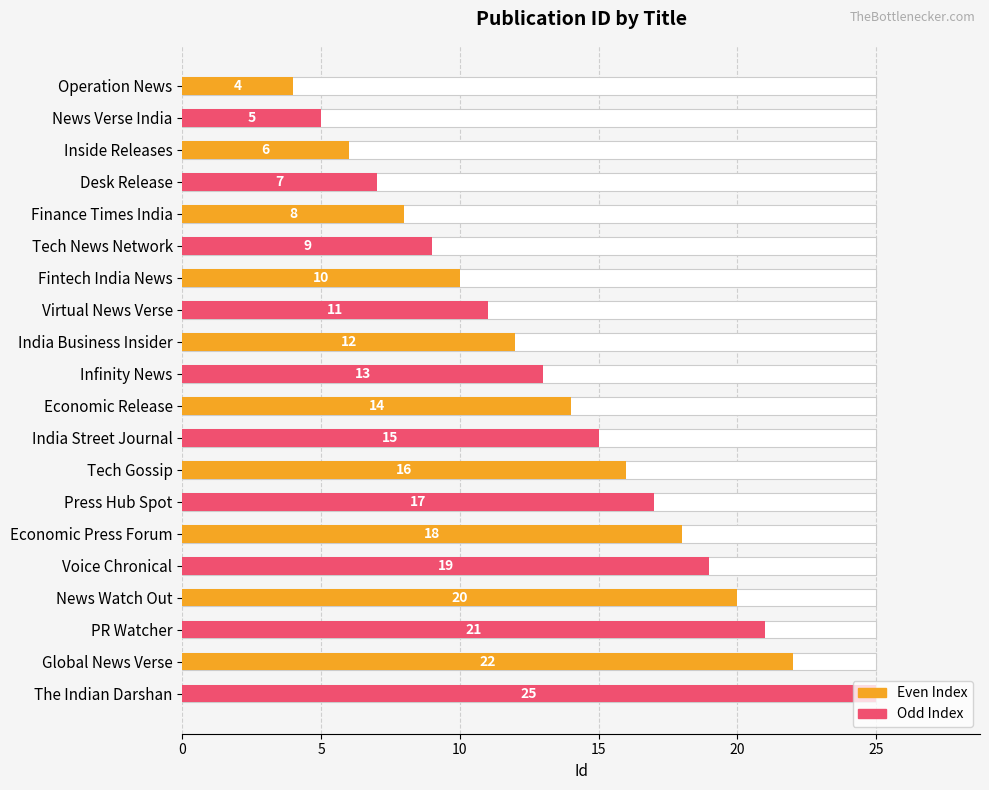

Reading left to right, transcribe all the data shown in this chart.

4	5	6	7	8	9	10	11	12	13	14	15	16	17	18	19	20	21	22	25